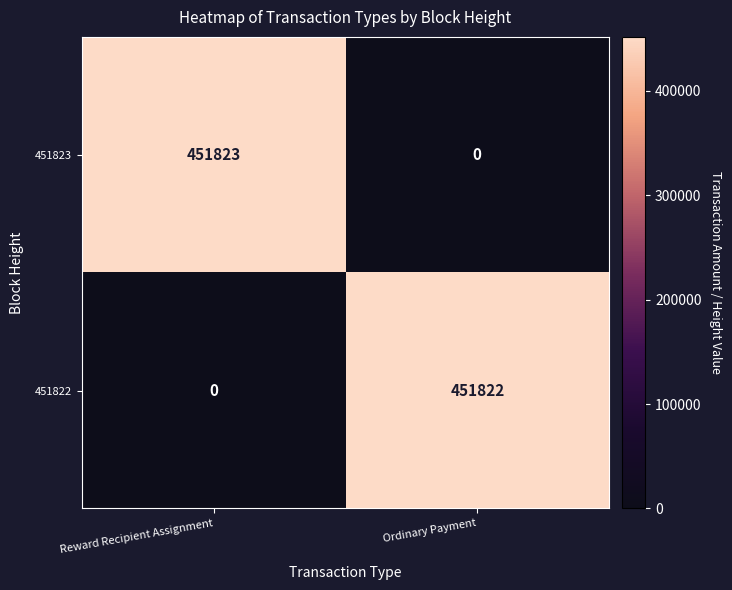

Is it true that 451823 equals -136790 at Ordinary Payment?

False